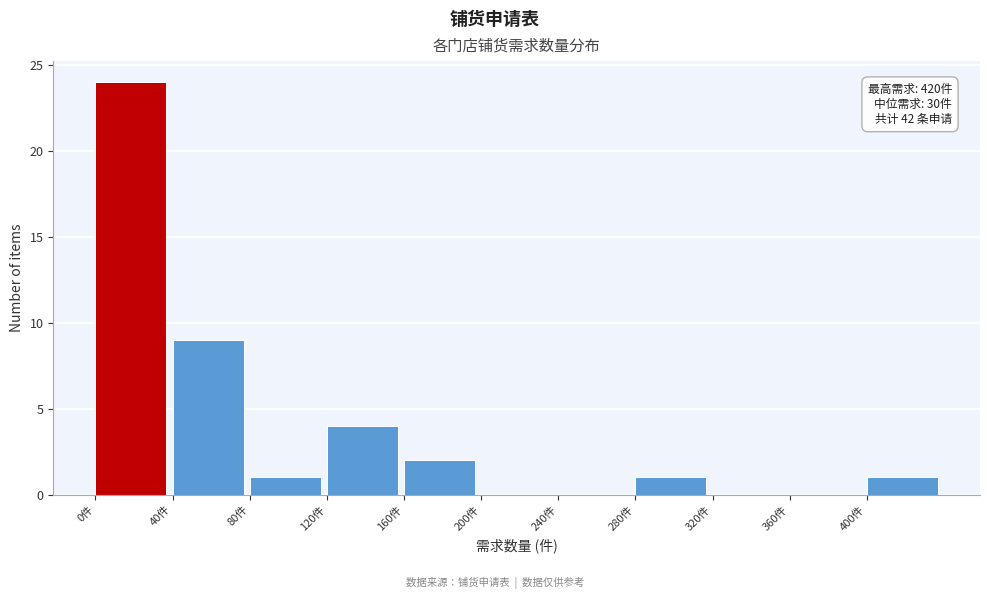

Which range on the x-axis has the tallest bar?

0 to 40